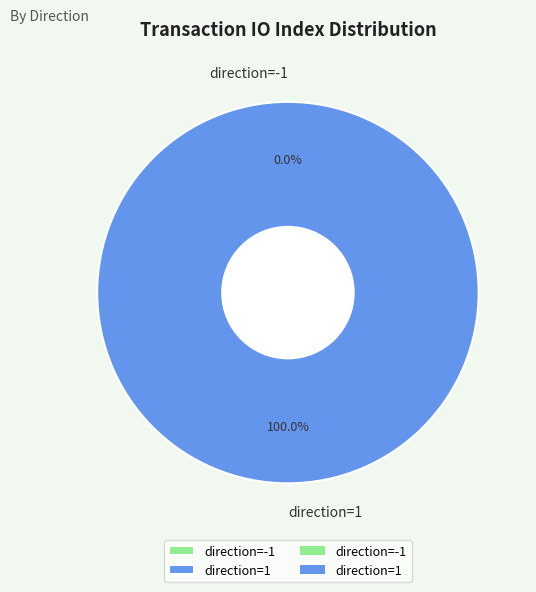

To the nearest percent, what is the difference between the direction=1 and direction=-1 slice percentages?

100%